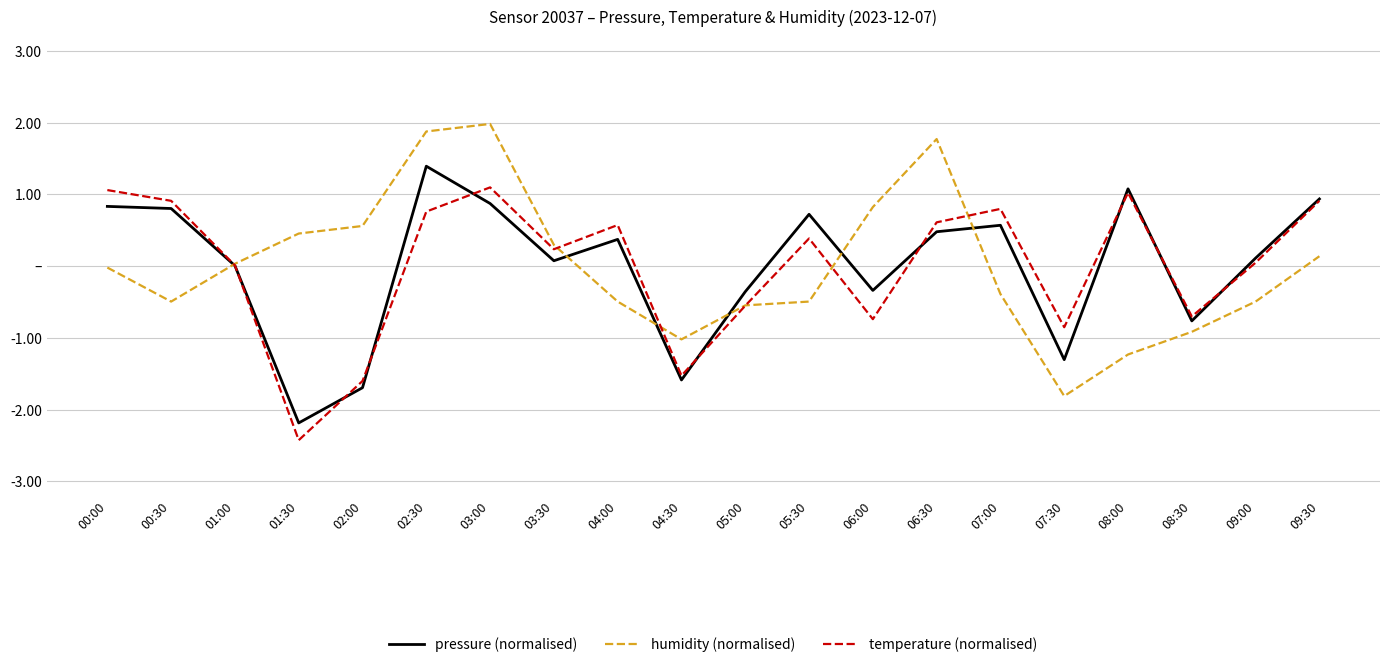

Which series ends up on top after the final intersection of temperature (normalised) and humidity (normalised)?

temperature (normalised)